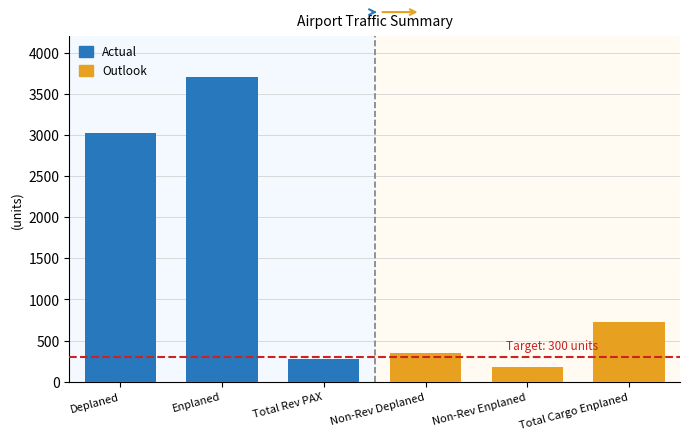

True or false: Actual has a value of 3027 at Deplaned.

True